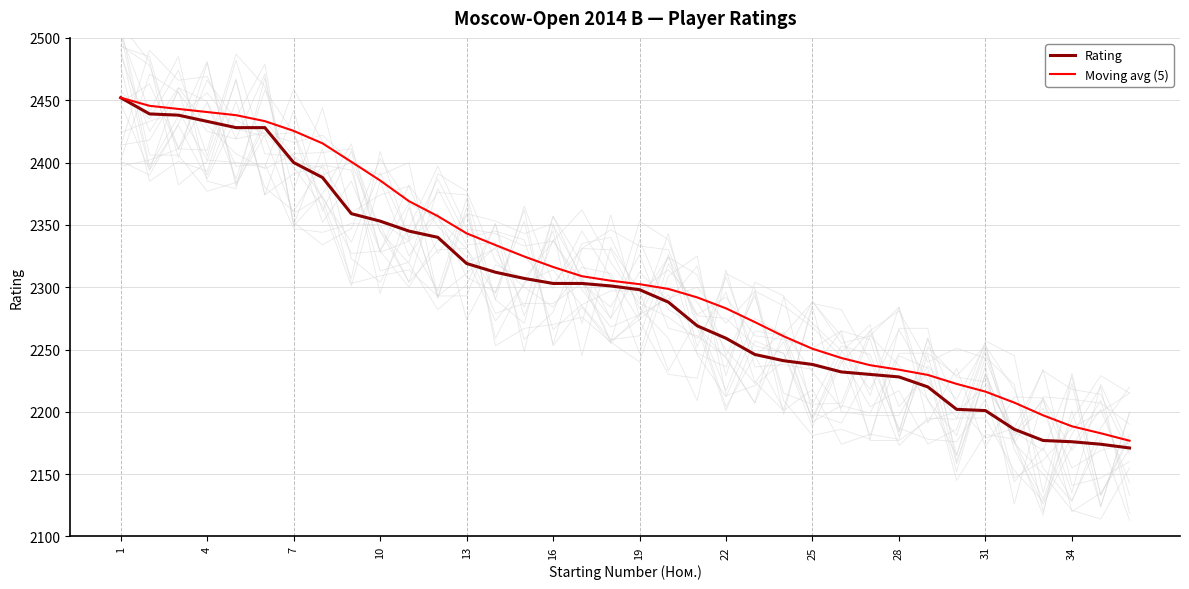

Read the Rating value at 34.

2176.0